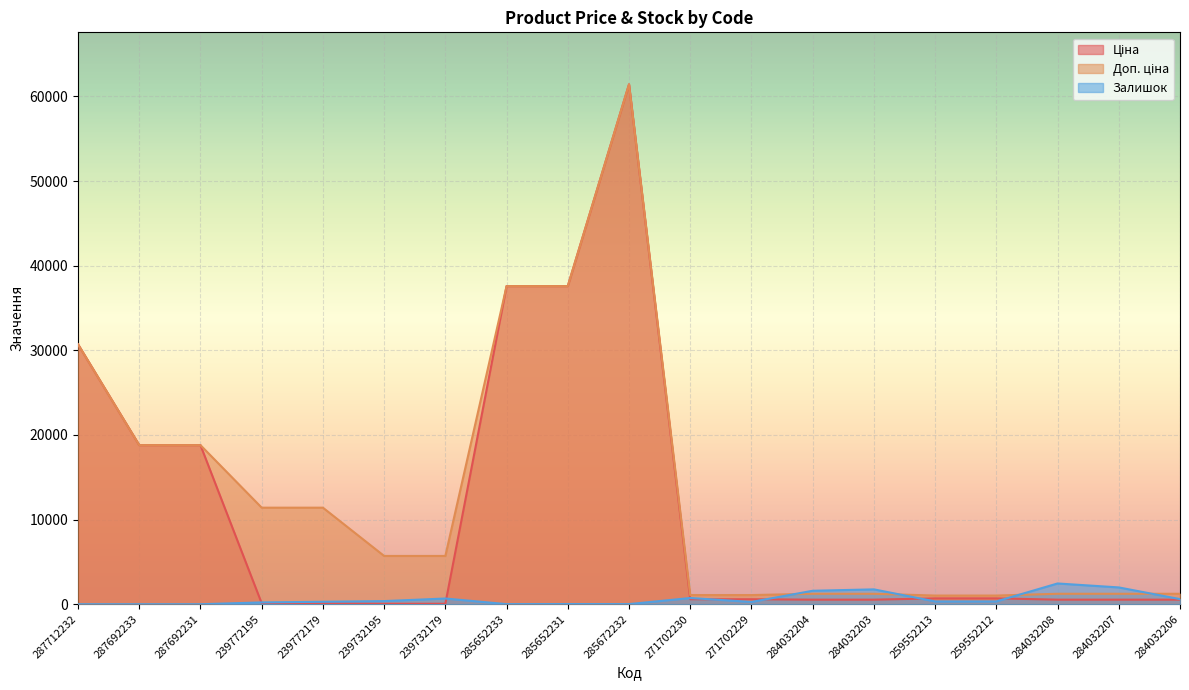

What is the label of the 3rd point from the left?

287692231